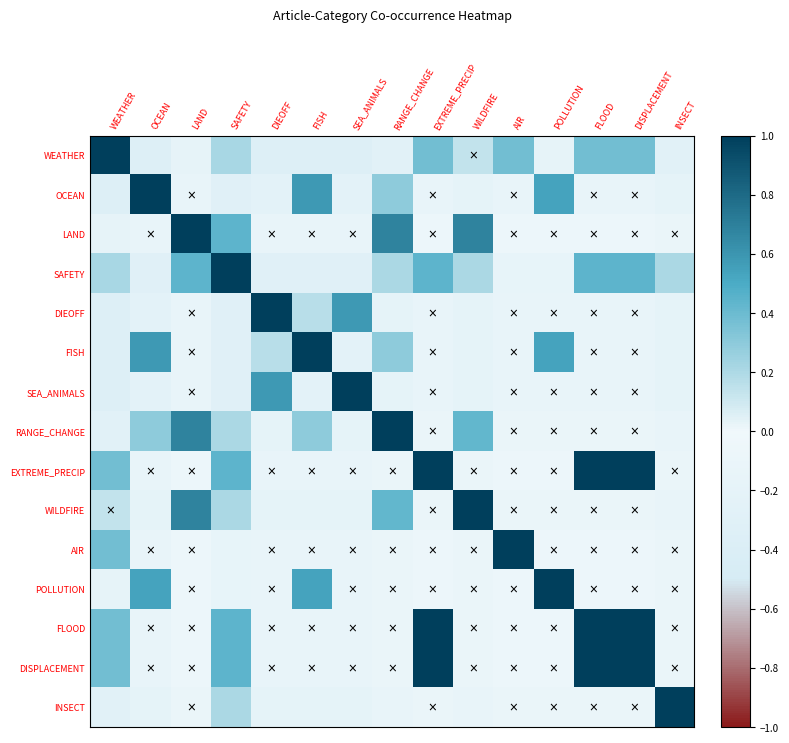

Rank the series at FISH from highest to lowest value.

FISH, OCEAN, POLLUTION, RANGE_CHANGE, DIEOFF, FLOOD, DISPLACEMENT, LAND, EXTREME_PRECIP, AIR, WILDFIRE, INSECT, SEA_ANIMALS, SAFETY, WEATHER